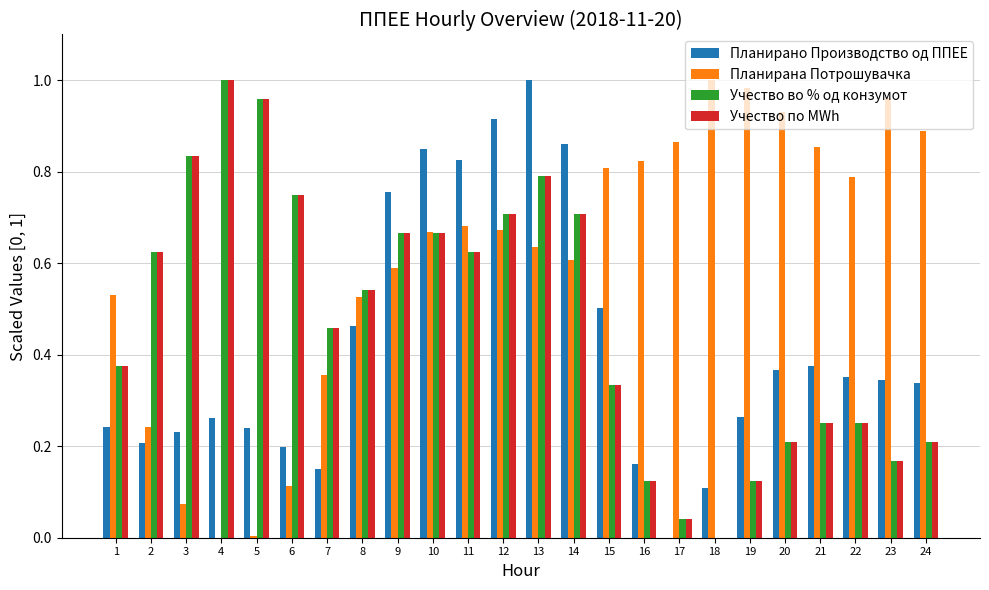

The value of Планирана Потрошувачка at 23 is 1.4. True or false?

False